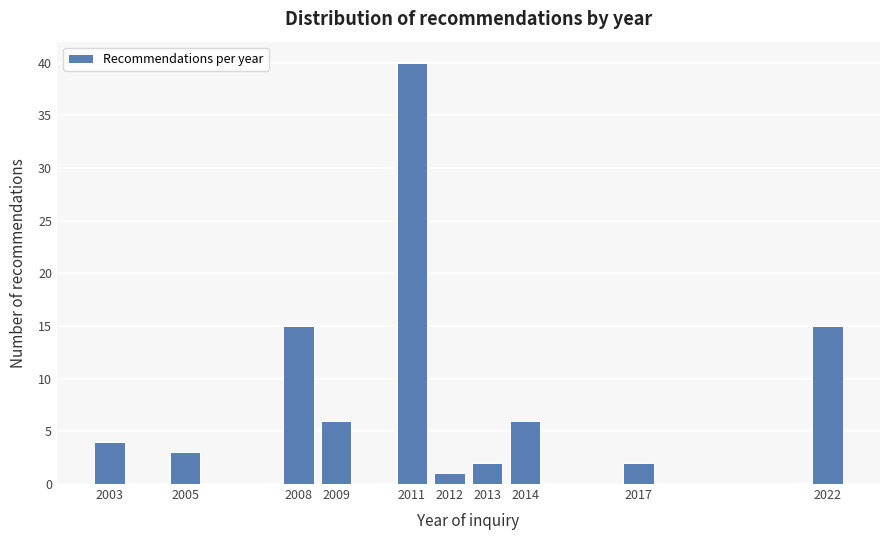

Reading left to right, extract all data points from this chart.

2003=4	2005=3	2008=15	2009=6	2011=40	2012=1	2013=2	2014=6	2017=2	2022=15